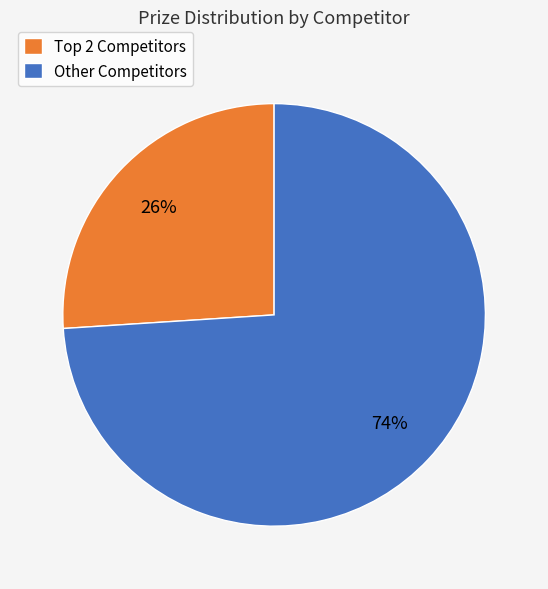

The Other Competitors slice represents 85% of the pie. True or false?

False